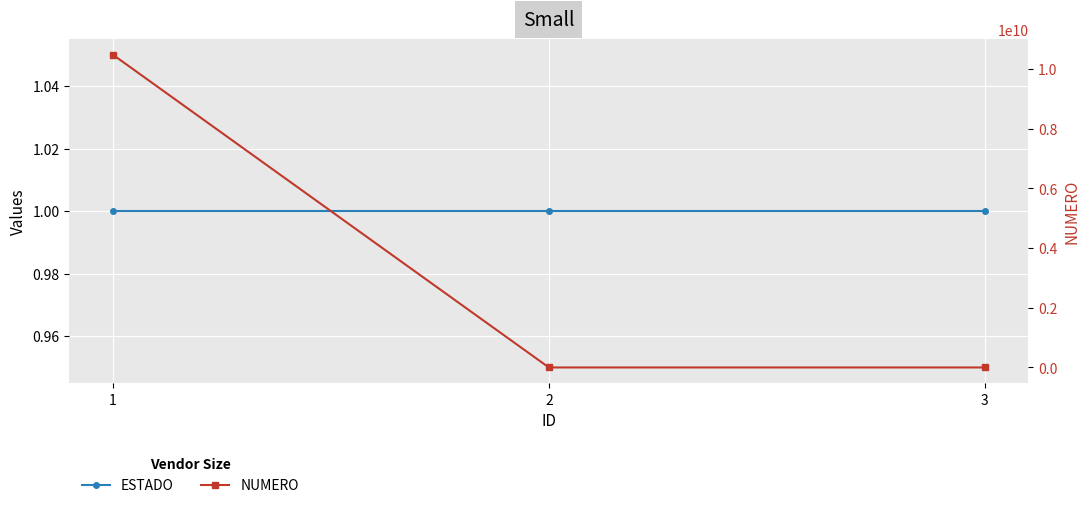

The value of ESTADO at 1 is 1. True or false?

False